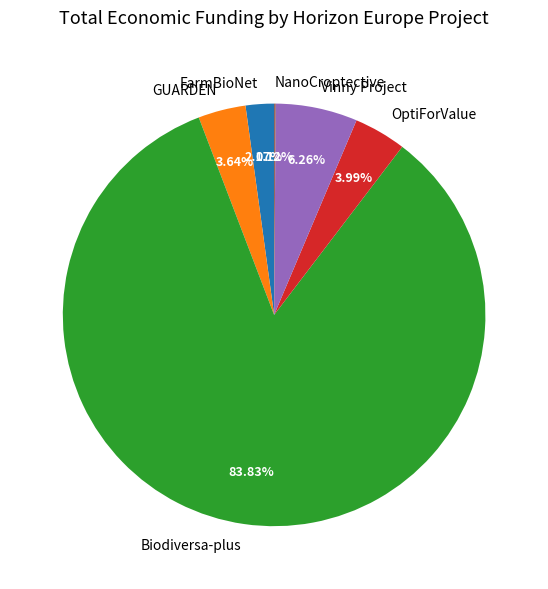

Is there any slice that represents more than half of the pie?

Yes